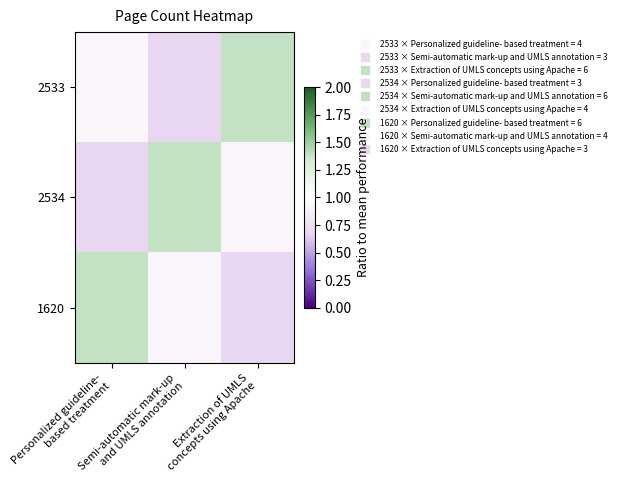

Which series has the widest spread of values?

2533